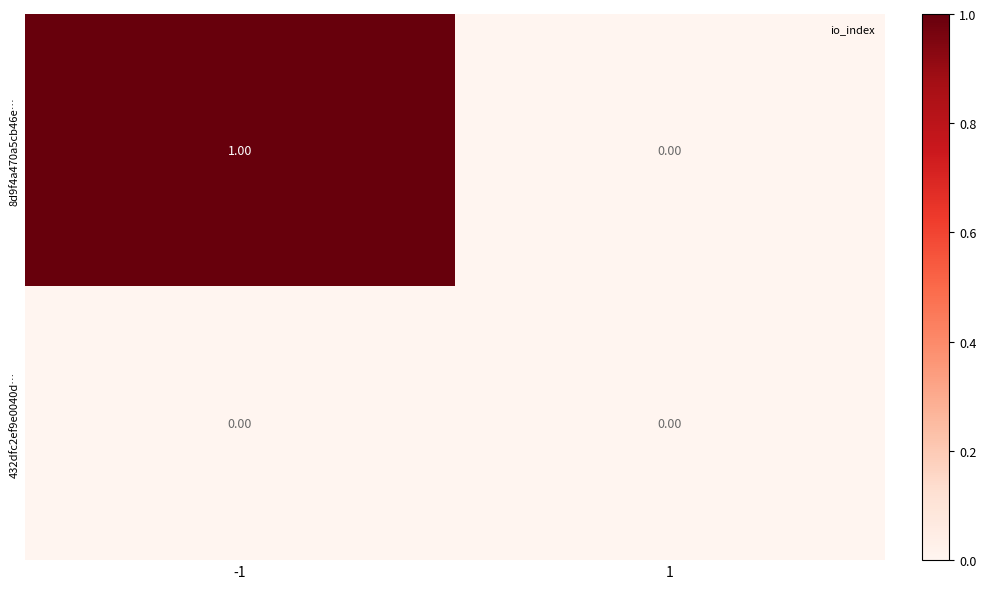

Which series has the largest range (max minus min)?

8d9f4a470a5cb46e…